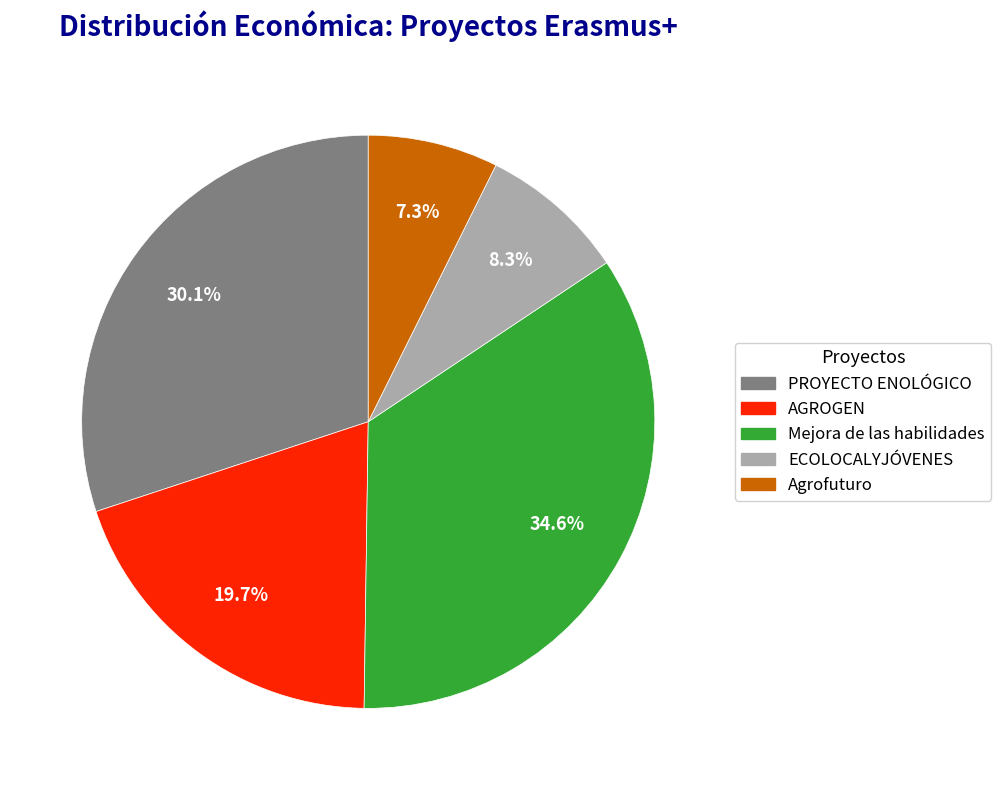

What is the total percentage of AGROGEN and ECOLOCALYJÓVENES?

28.0%